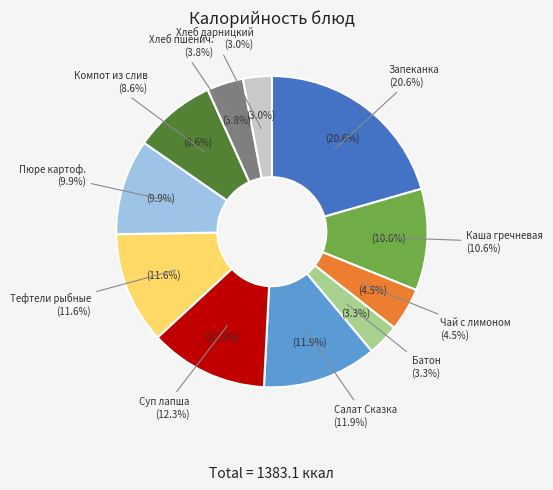

Which has a higher value, Хлеб дарницкий or Запеканка из творога с повидлом?

Запеканка из творога с повидлом